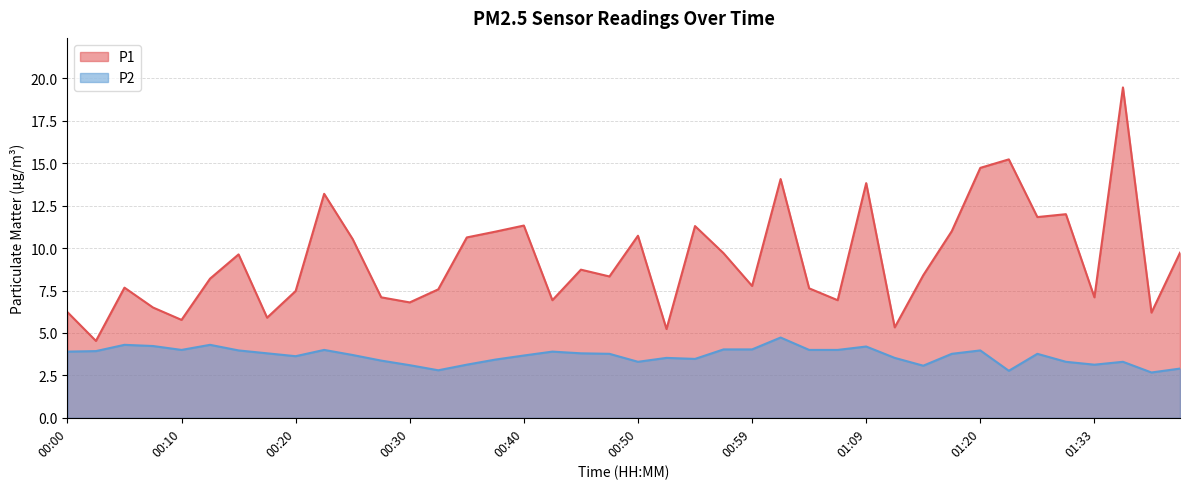

What value does the P2 series have at 01:37?

2.7